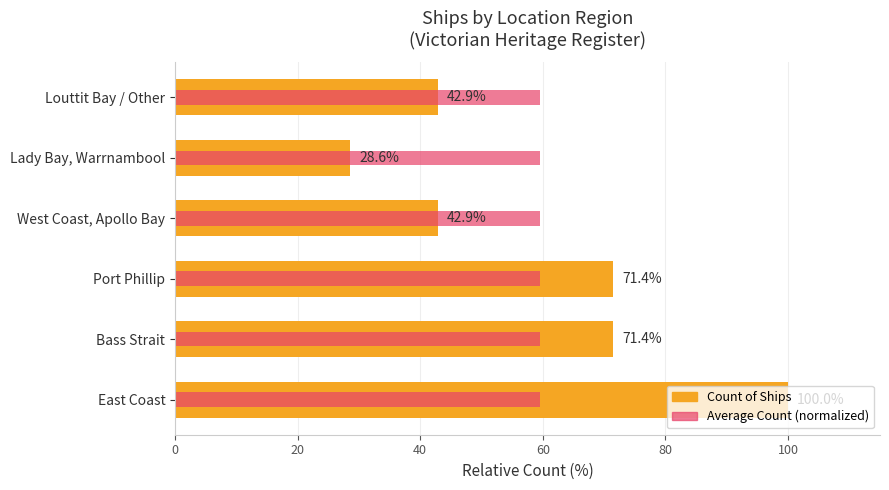

How many values in the Count of Ships series exceed 71?

3